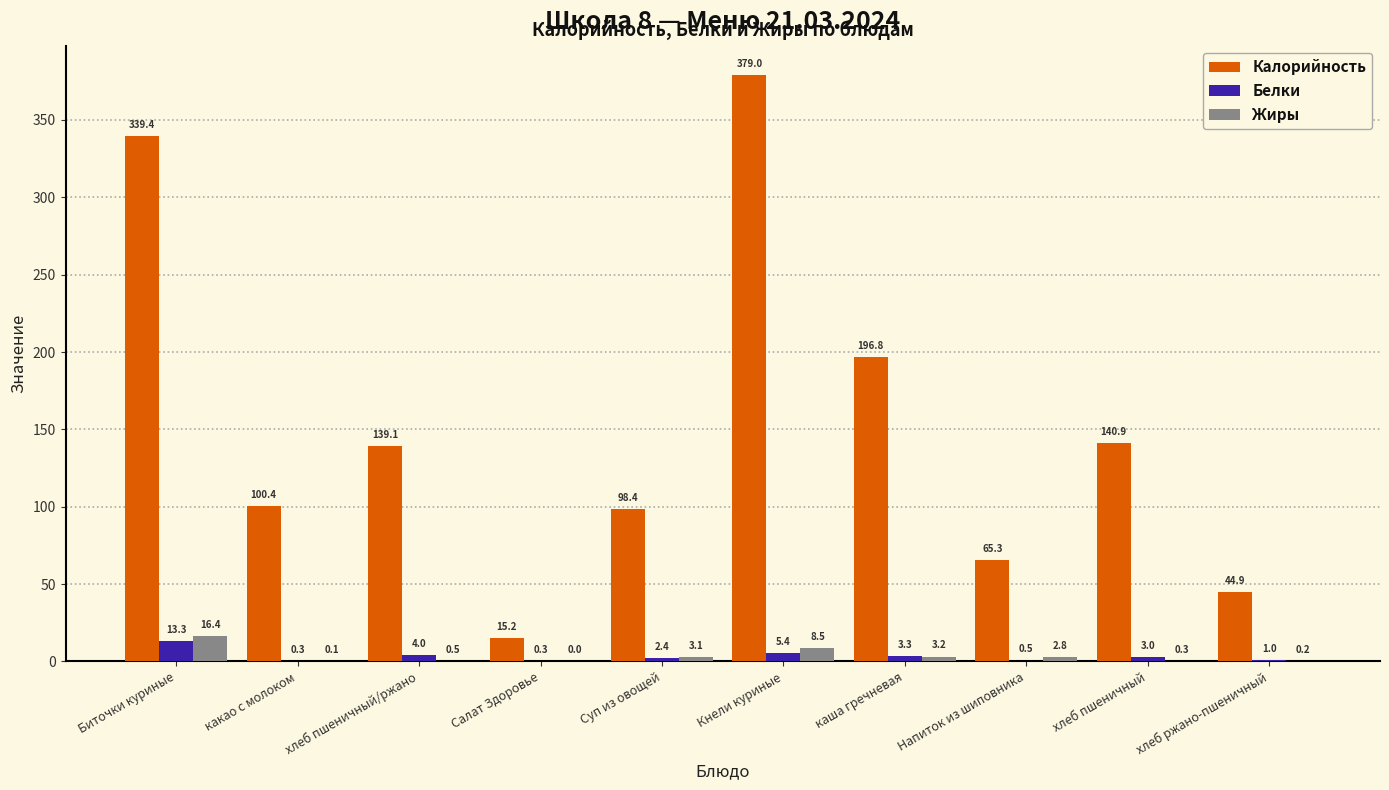

The value of Белки at хлеб пшеничный is 3.0. True or false?

True